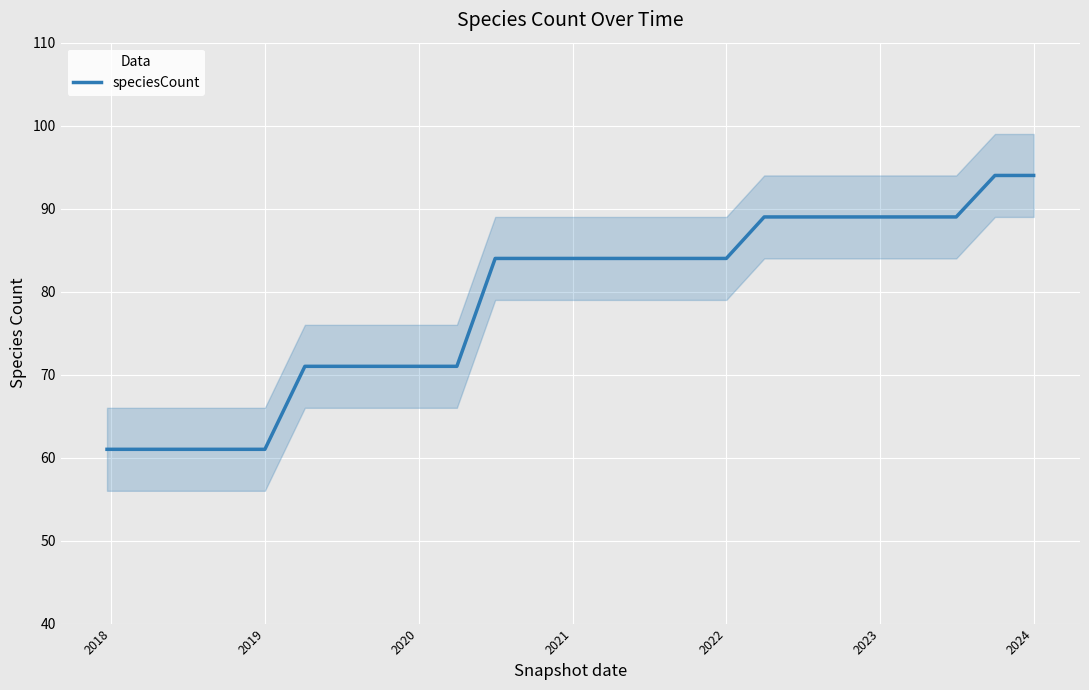

What is the lowest value of the speciesCount series?

61